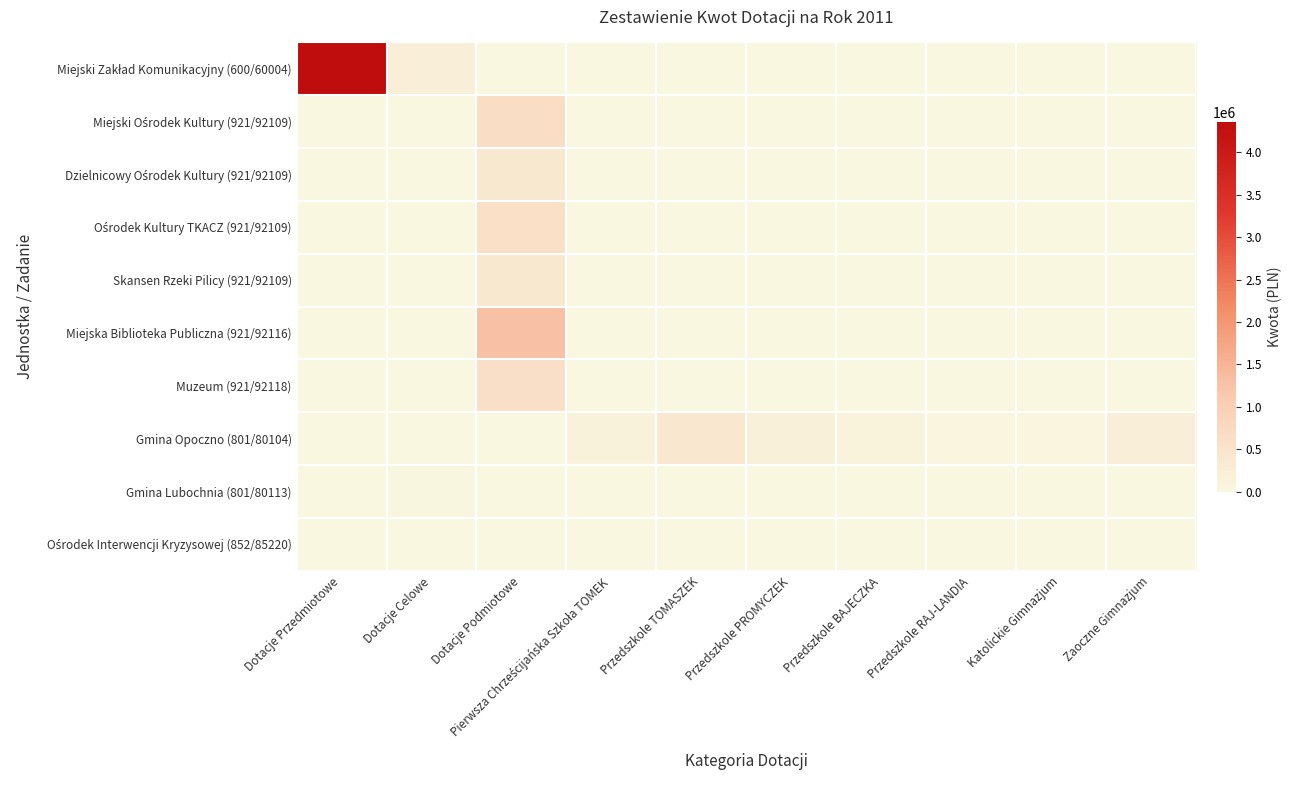

List the series in order of their peak value, highest first.

Miejski Zakład Komunikacyjny (600/60004), Miejska Biblioteka Publiczna (921/92116), Miejski Ośrodek Kultury (921/92109), Muzeum (921/92118), Ośrodek Kultury TKACZ (921/92109), Gmina Opoczno (801/80104), Dzielnicowy Ośrodek Kultury (921/92109), Skansen Rzeki Pilicy (921/92109), Gmina Lubochnia (801/80113), Ośrodek Interwencji Kryzysowej (852/85220)